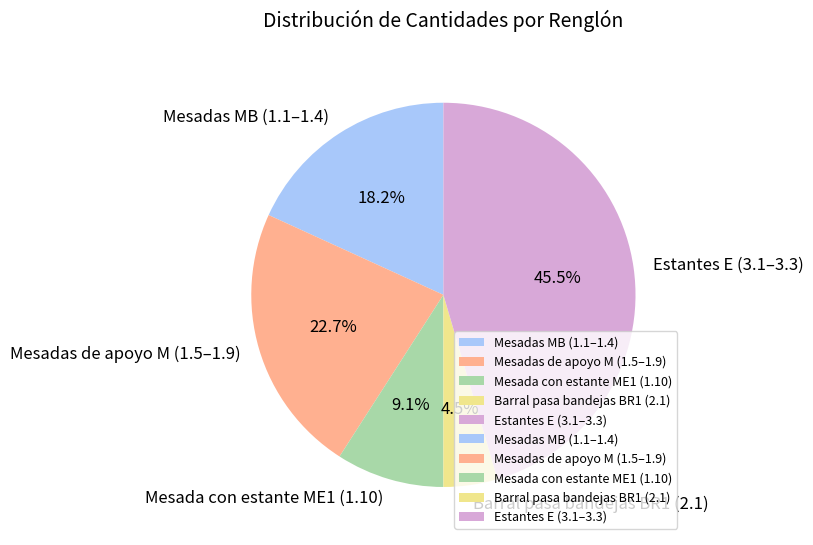

Which category has the biggest portion of the pie?

Estantes E (3.1–3.3)